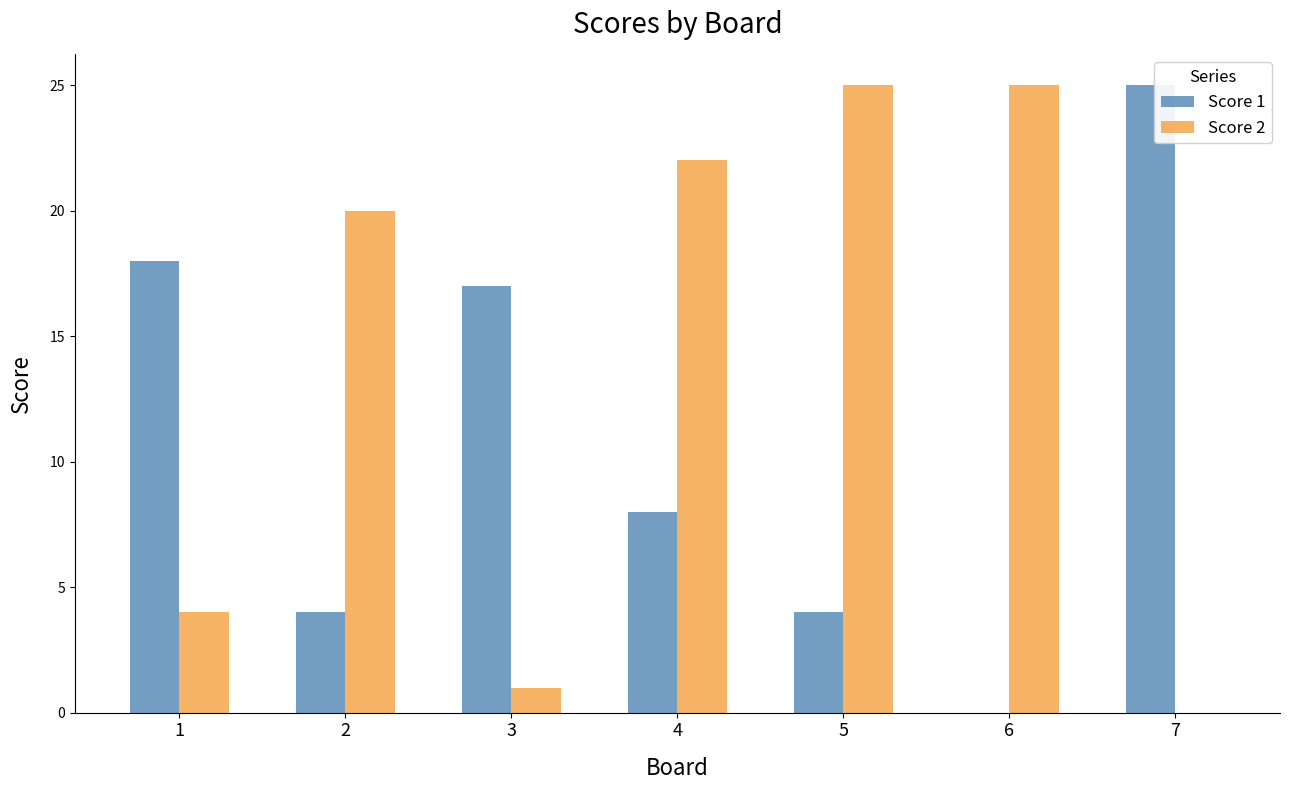

How many positive values does the Score 1 series have?

6